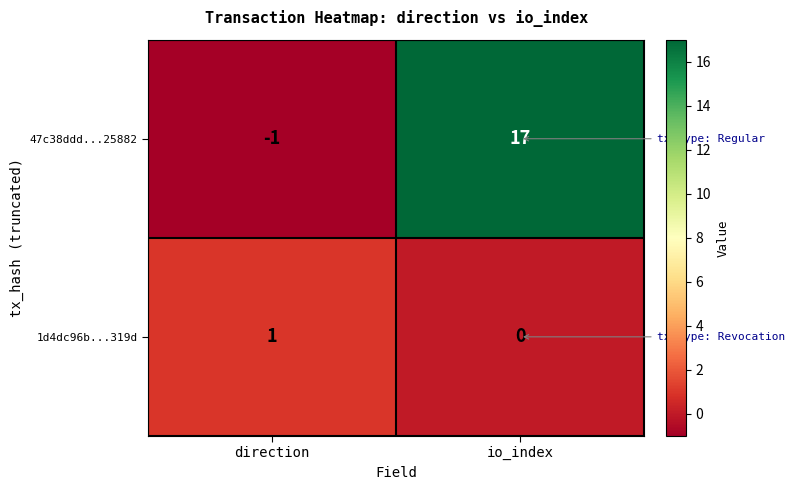

At which label is 47c38ddd...25882 closest to 8?

direction